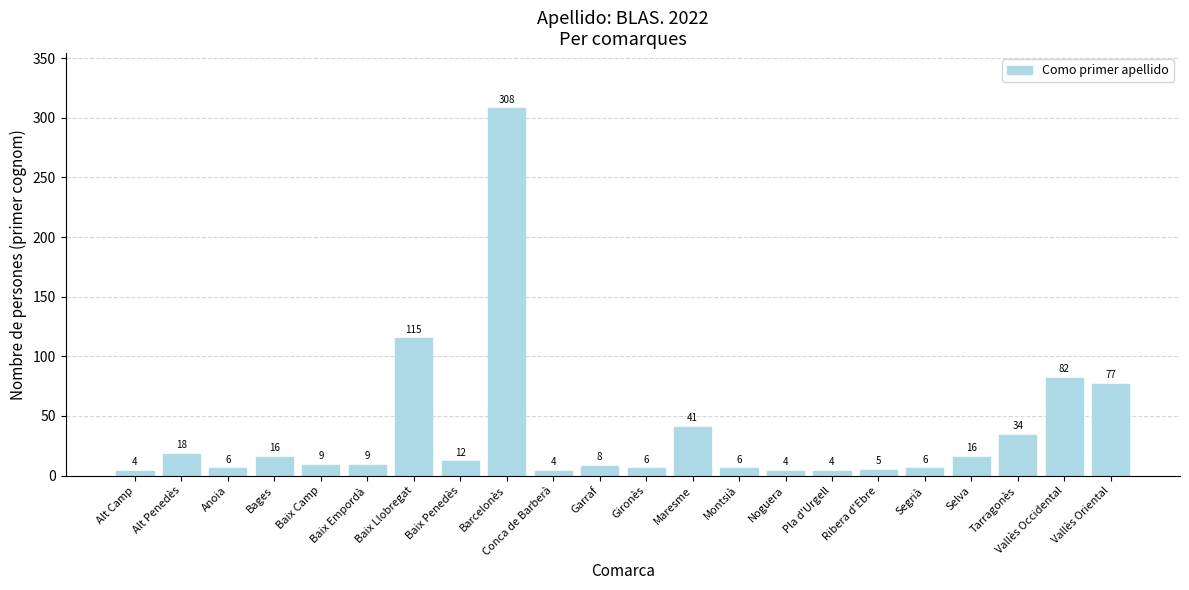

How many distinct data groups are displayed?

1